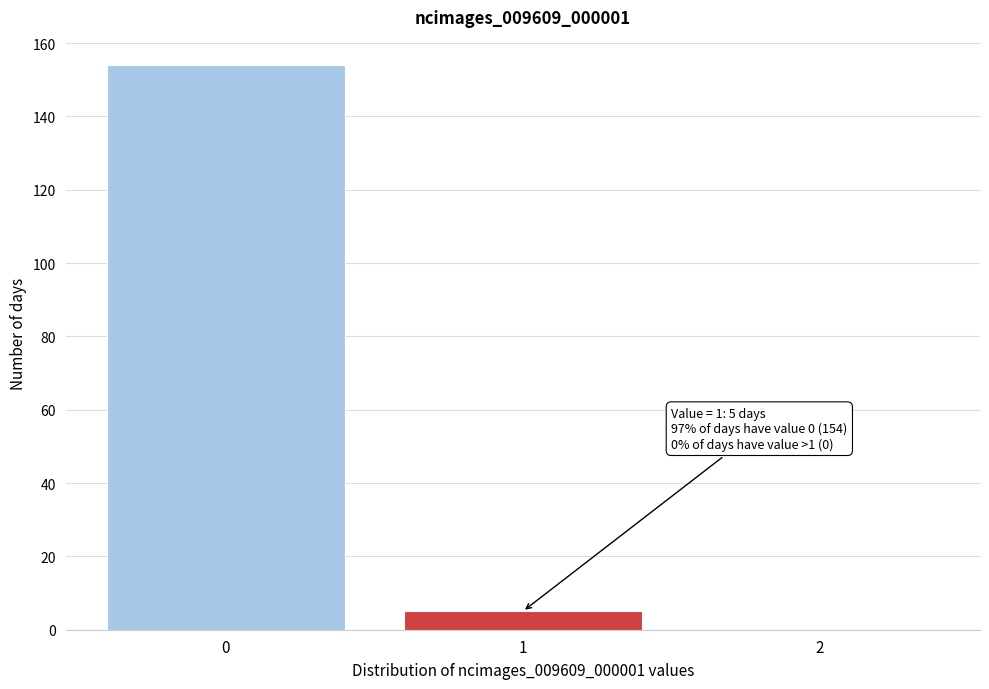

Reading left to right, extract all data points from this chart.

0=154	1=5	2=0